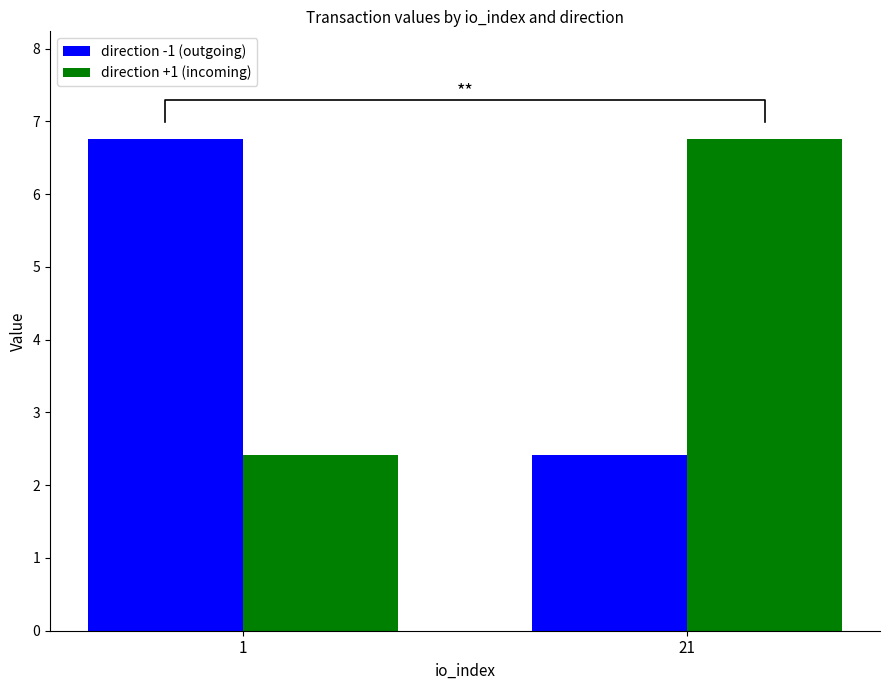

At how many categories does at least one series exceed 5?

2